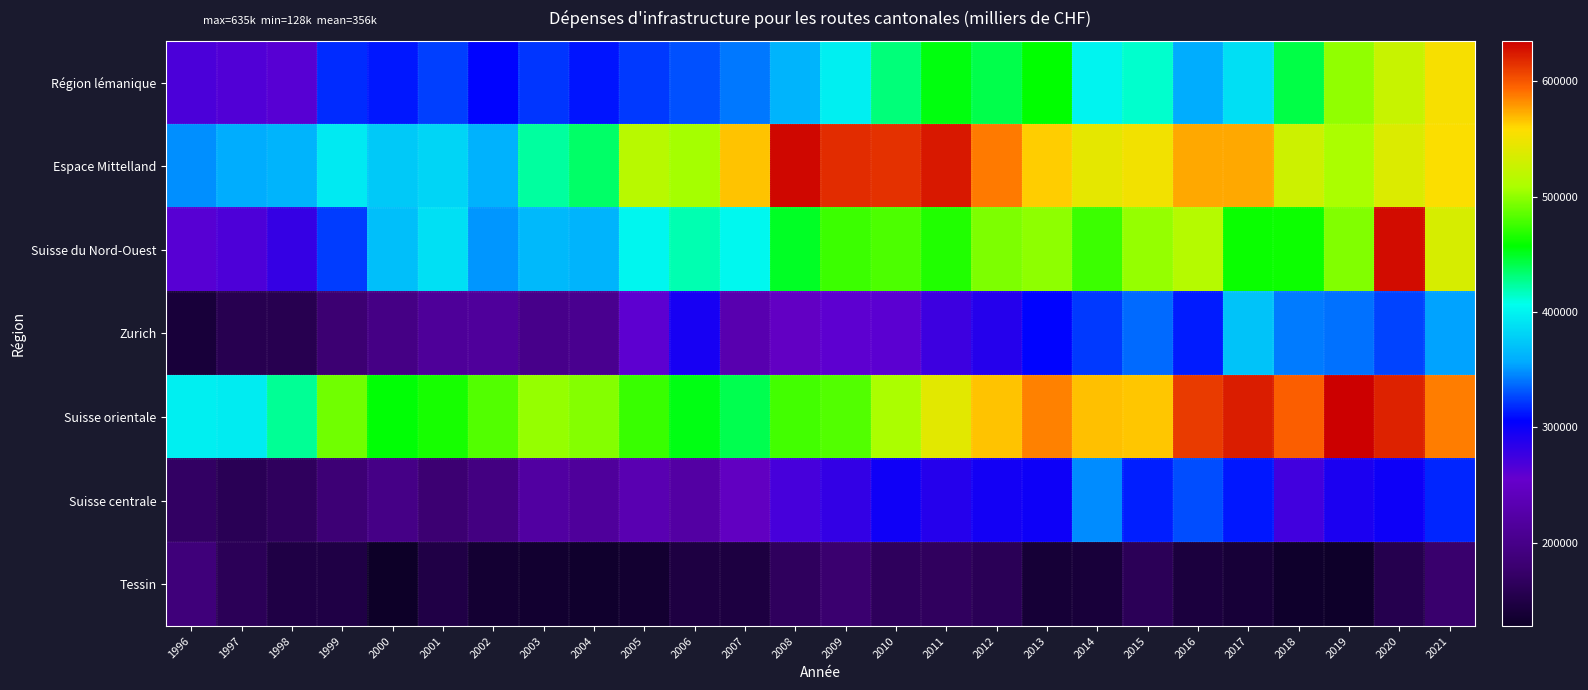

Reading right to left, transcribe all the data shown in this chart.

Région lémanique: 2021=554314	2020=525857	2019=500811	2018=442528	2017=387497	2016=358216	2015=413843	2014=400658	2013=457152	2012=441240	2011=454651	2010=431039	2009=397699	2008=362575	2007=341401	2006=329324	2005=322127	2004=311846	2003=321558	2002=306733	2001=324342	2000=312950	1999=318416	1998=262478	1997=264935	1996=267638
Espace Mittelland: 2021=555950	2020=537311	2019=509194	2018=528586	2017=574153	2016=573865	2015=551472	2014=543918	2013=563148	2012=587794	2011=625185	2010=614467	2009=616707	2008=631918	2007=566284	2006=507154	2005=516834	2004=435801	2003=424011	2002=361027	2001=381503	2000=375080	1999=394499	1998=361763	1997=358317	1996=348496
Suisse du Nord-Ouest: 2021=534302	2020=629253	2019=496094	2018=460732	2017=459719	2016=514243	2015=501851	2014=474901	2013=500280	2012=494880	2011=467228	2010=479608	2009=474776	2008=449114	2007=403009	2006=419913	2005=401556	2004=362047	2003=365005	2002=350432	2001=388867	2000=368966	1999=323199	1998=279283	1997=267181	1996=261773
Zurich: 2021=353934	2020=324973	2019=339765	2018=342061	2017=370898	2016=313863	2015=336984	2014=322824	2013=306425	2012=286755	2011=275346	2010=260272	2009=259522	2008=248439	2007=230849	2006=293833	2005=258720	2004=204724	2003=200606	2002=214286	2001=213759	2000=196619	1999=180607	1998=156503	1997=156813	1996=140678
Suisse orientale: 2021=587023	2020=620525	2019=635108	2018=596828	2017=622944	2016=611001	2015=565297	2014=566743	2013=586145	2012=566702	2011=541484	2010=509093	2009=482448	2008=477043	2007=440497	2006=453218	2005=474519	2004=497040	2003=501868	2002=481696	2001=463938	2000=455963	1999=490948	1998=425880	1997=395751	1996=397369
Suisse centrale: 2021=316557	2020=298532	2019=291509	2018=272585	2017=312396	2016=328331	2015=314060	2014=347134	2013=299036	2012=295587	2011=286693	2010=298031	2009=279913	2008=270160	2007=246584	2006=221132	2005=233422	2004=214581	2003=219413	2002=193460	2001=180880	2000=197294	1999=183388	1998=165460	1997=159992	1996=169812
Tessin: 2021=176365	2020=154900	2019=130717	2018=130945	2017=139695	2016=143693	2015=161444	2014=141610	2013=138814	2012=161297	2011=166988	2010=165393	2009=178847	2008=166115	2007=145878	2006=146846	2005=135414	2004=131887	2003=134495	2002=136254	2001=150222	2000=127747	1999=148886	1998=148645	1997=162079	1996=187645